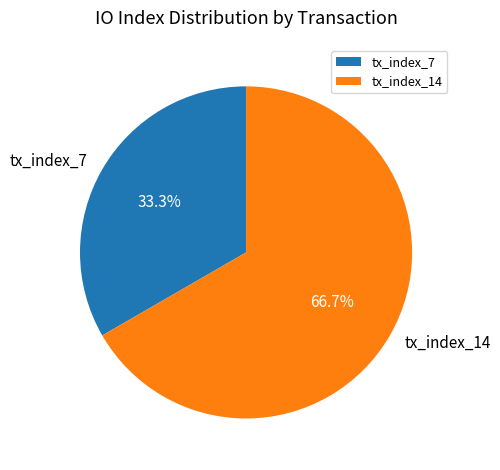

Which slice is the largest?

tx_index_14